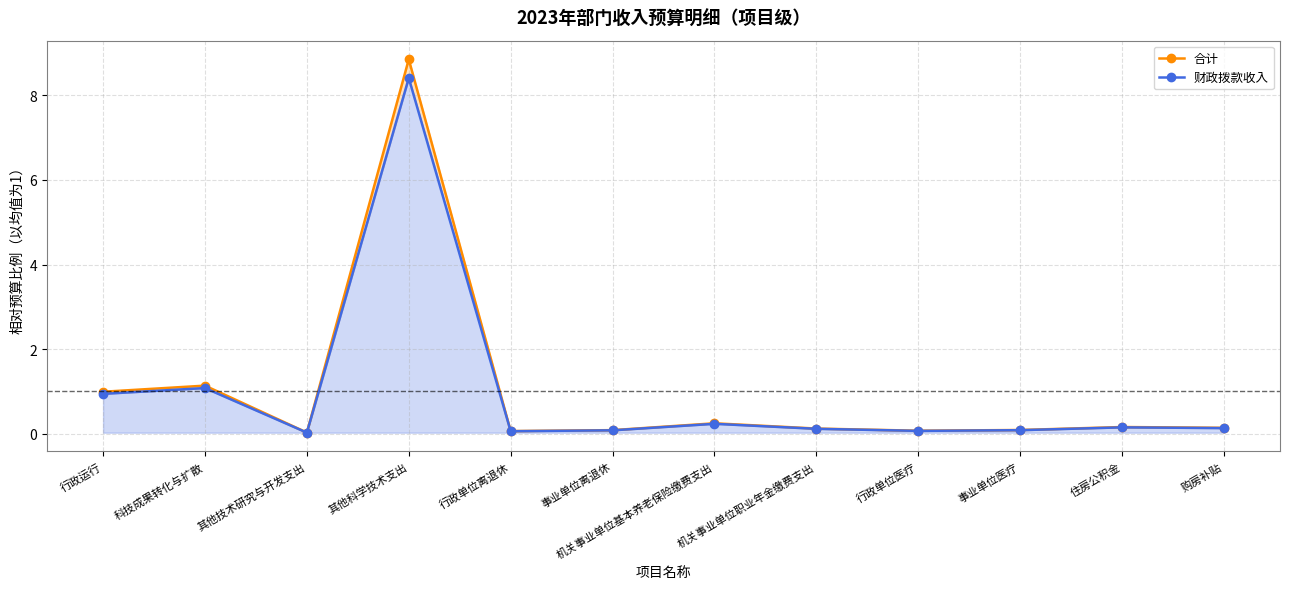

In 合计, how many points are higher than both neighbors (excluding endpoints)?

4